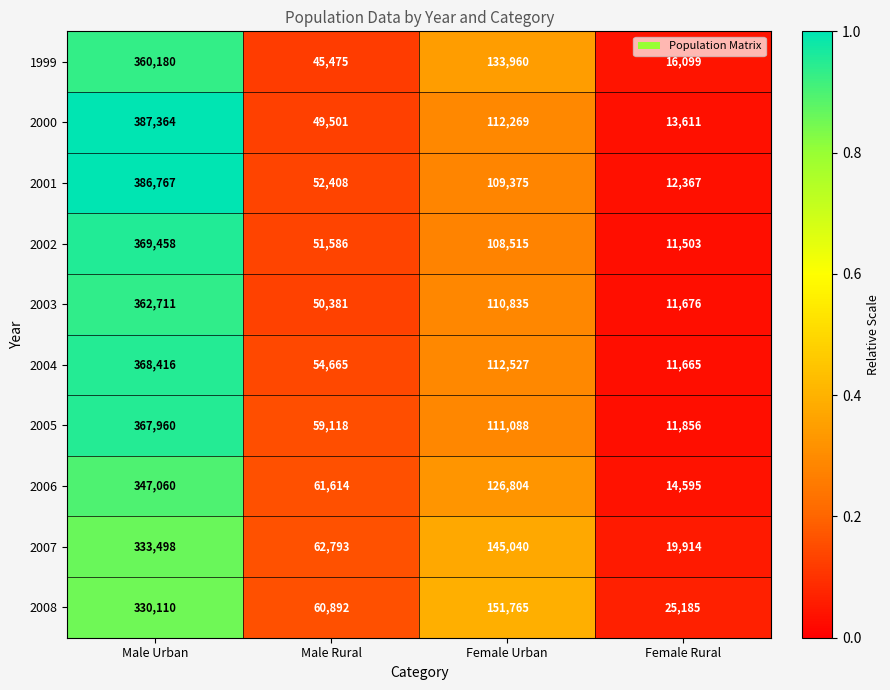

At which label is 2003 closest to 187193?

Female Urban